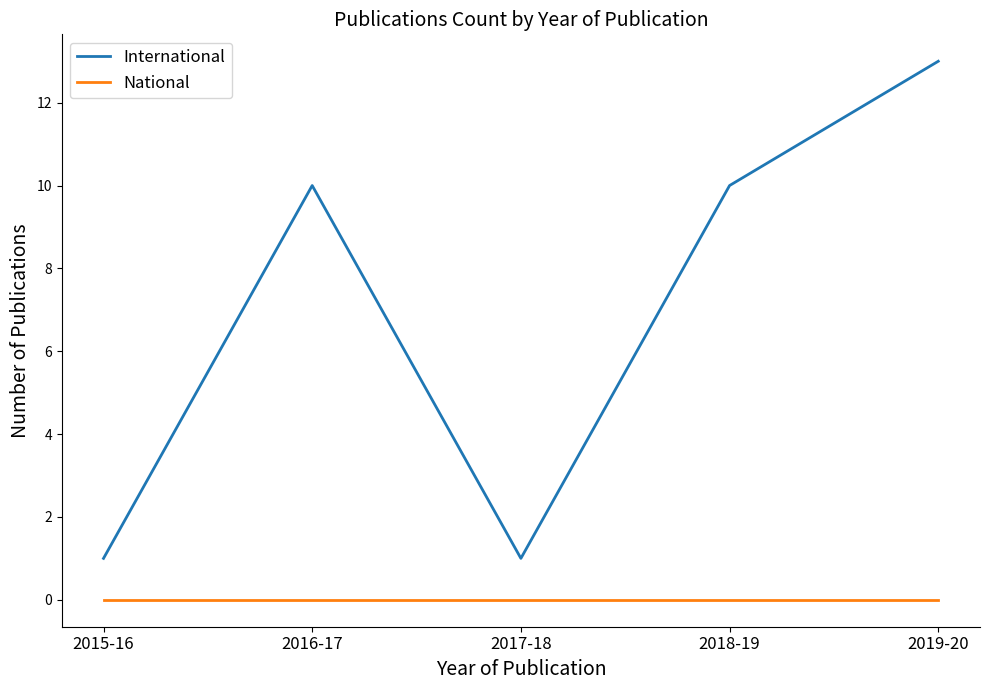

What is the minimum value for International?

1